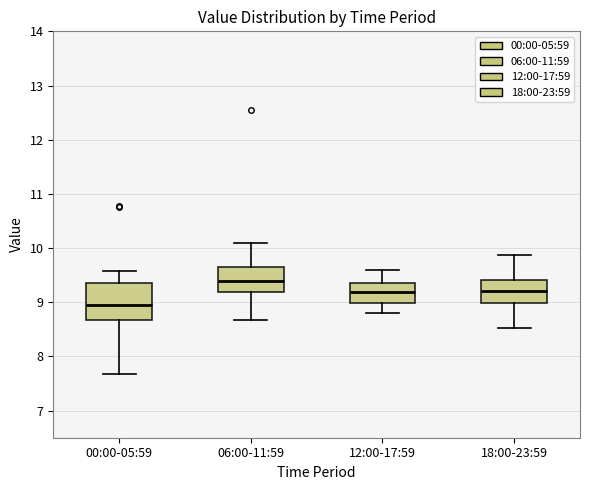

Which box is the tallest, from its lower edge to its upper edge?

00:00-05:59